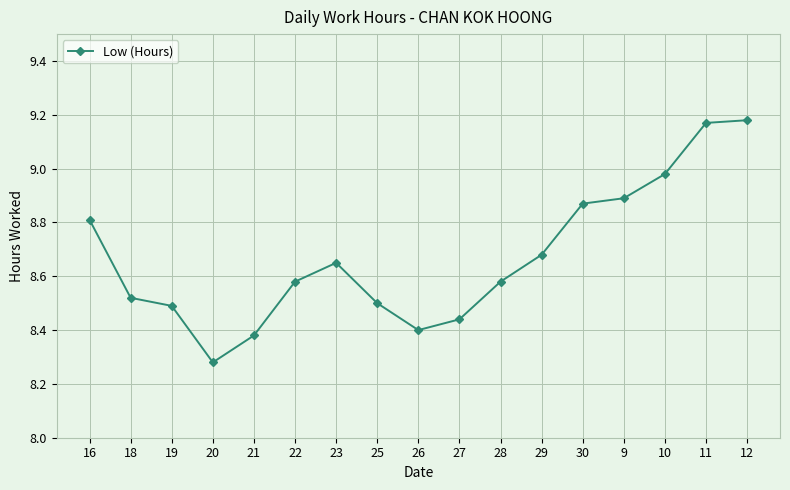

What is the sum of the values at 16 and 10?

17.8